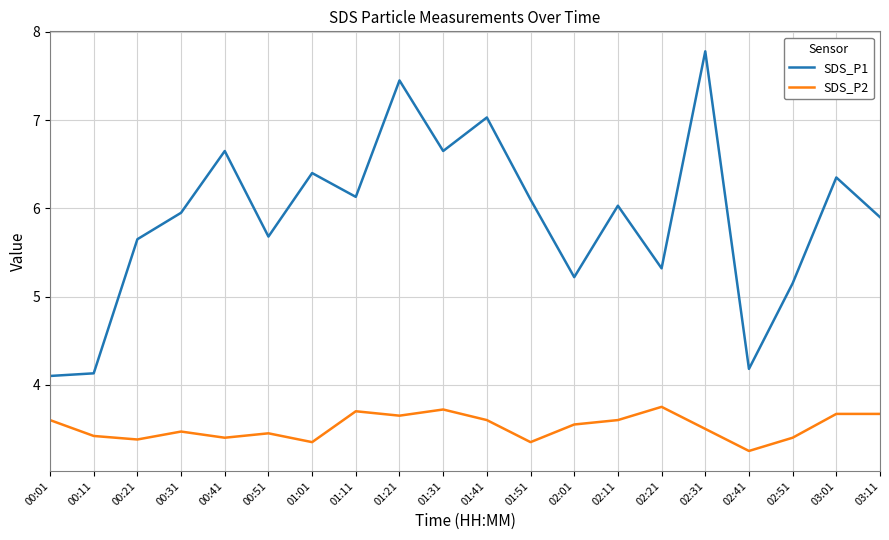

What is the lowest value of the SDS_P1 series?

4.1